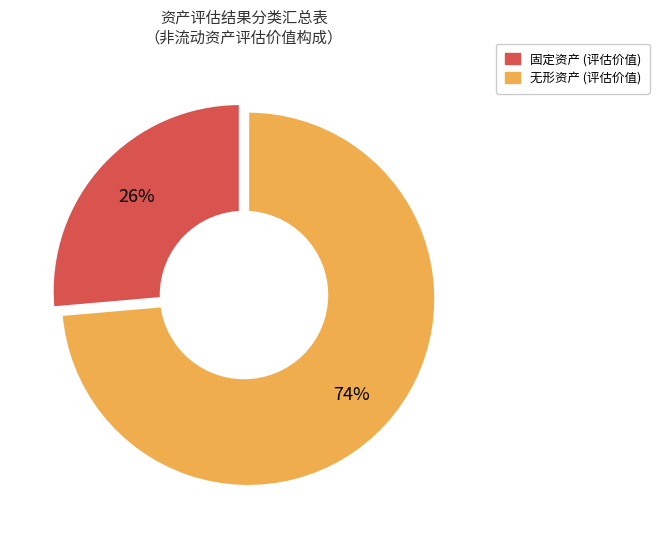

Count the number of slices in the pie.

2